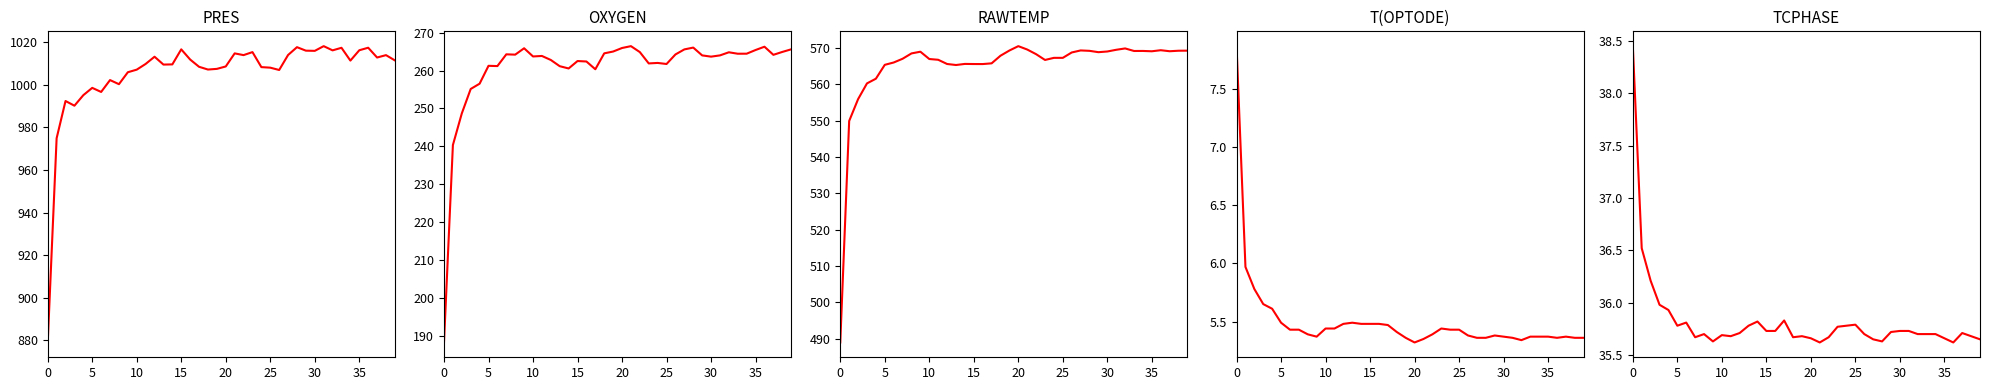

Between 13 and 34, which is larger?

34